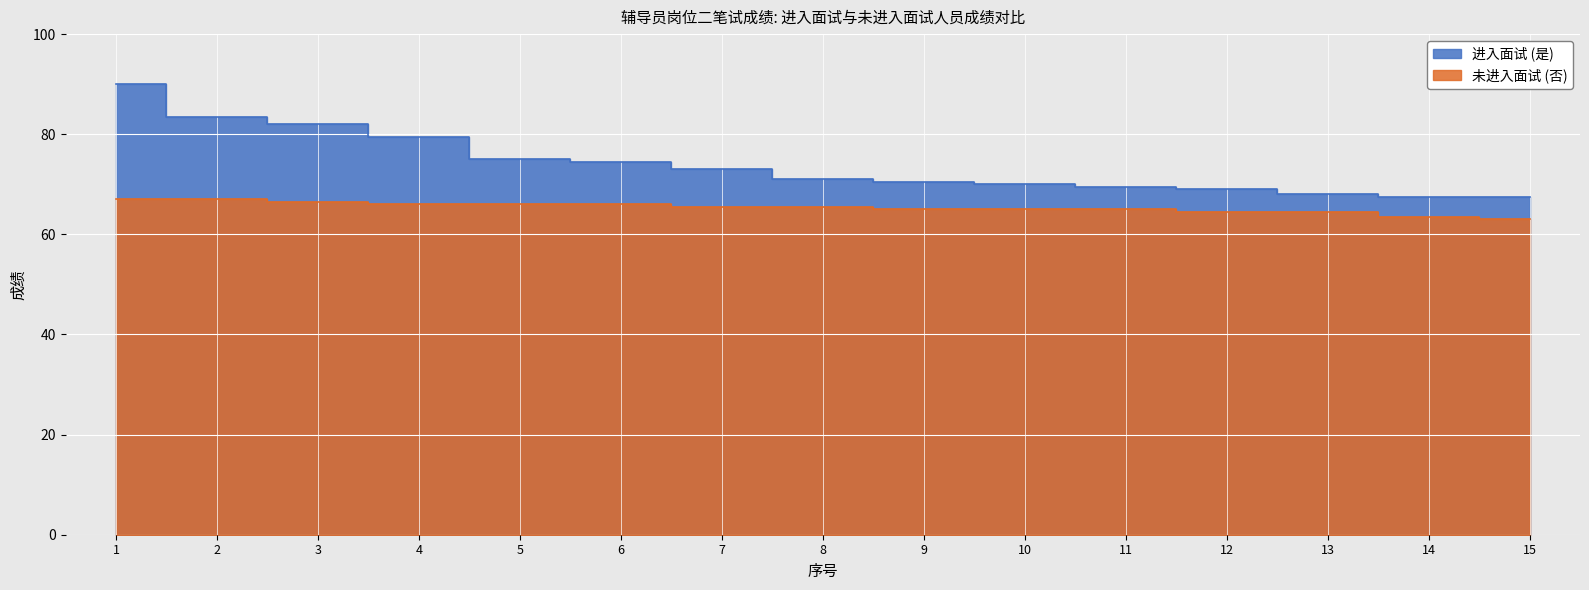

Reading left to right, list all the values displayed in this chart.

进入面试 (是): 1=90.0	2=83.5	3=82.0	4=79.5	5=75.0	6=74.5	7=73.0	8=71.0	9=70.5	10=70.0	11=69.5	12=69.0	13=68.0	14=67.5	15=67.5
未进入面试 (否): 1=67.0	2=67.0	3=66.5	4=66.0	5=66.0	6=66.0	7=65.5	8=65.5	9=65.0	10=65.0	11=65.0	12=64.5	13=64.5	14=63.5	15=63.0